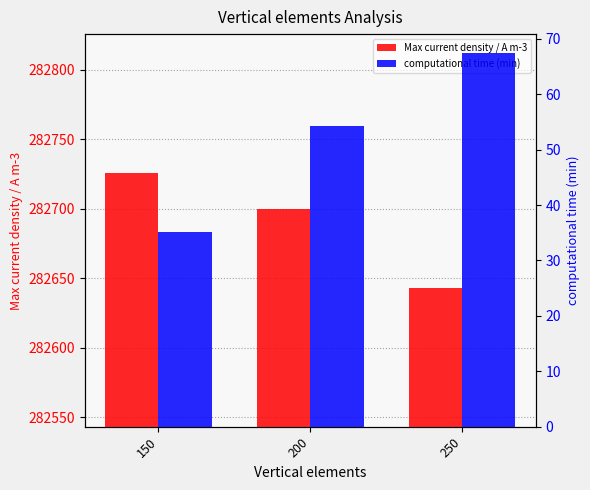

At how many categories does at least one series exceed 125895?

3